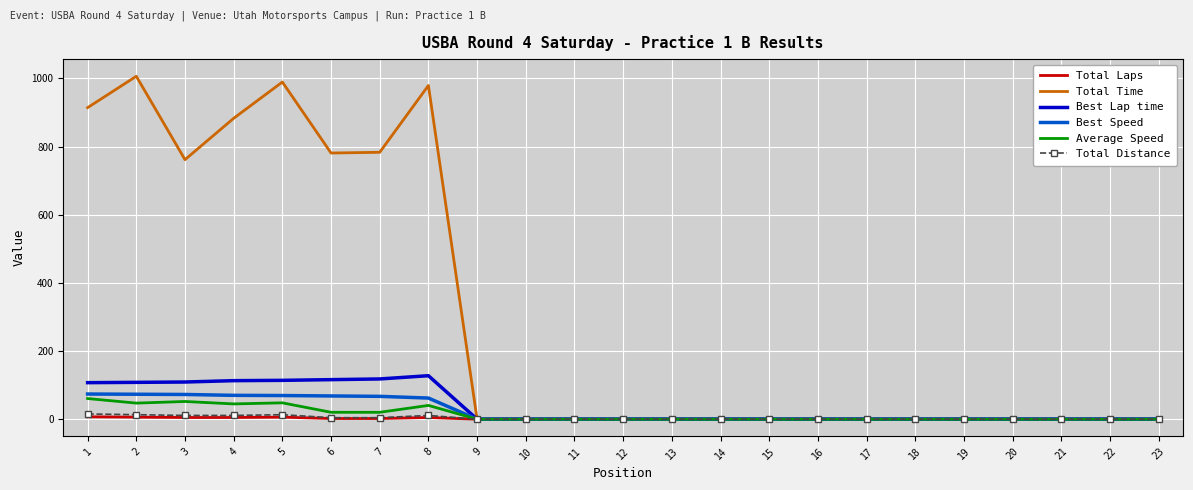

At which category does Total Time reach its first local valley?

3